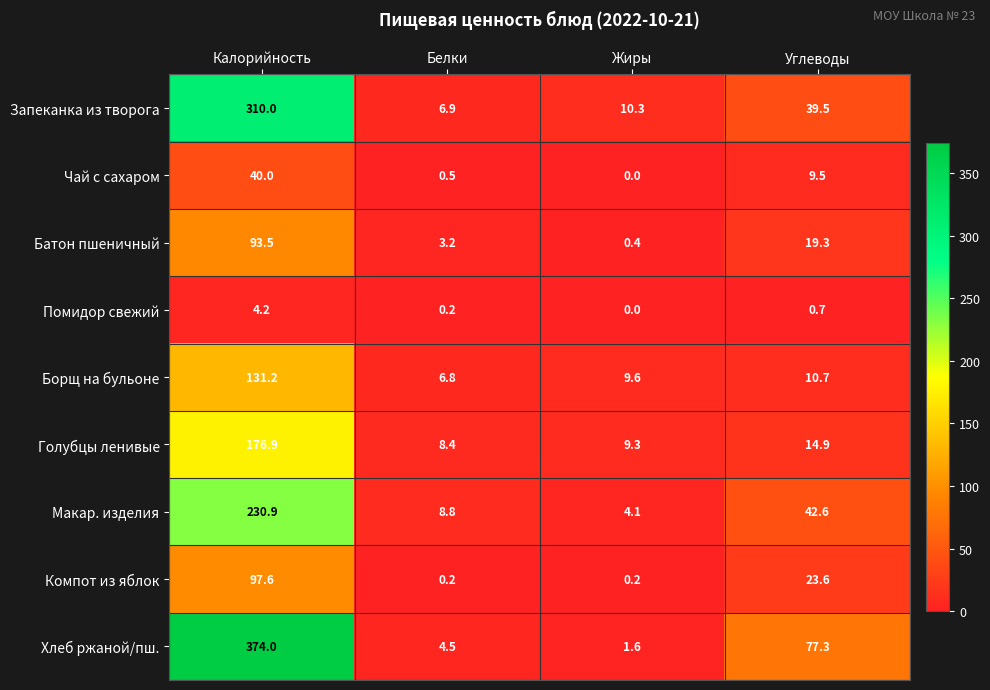

Rank the series at Углеводы from highest to lowest value.

Хлеб ржаной/пш., Макар. изделия, Запеканка из творога, Компот из яблок, Батон пшеничный, Голубцы ленивые, Борщ на бульоне, Чай с сахаром, Помидор свежий